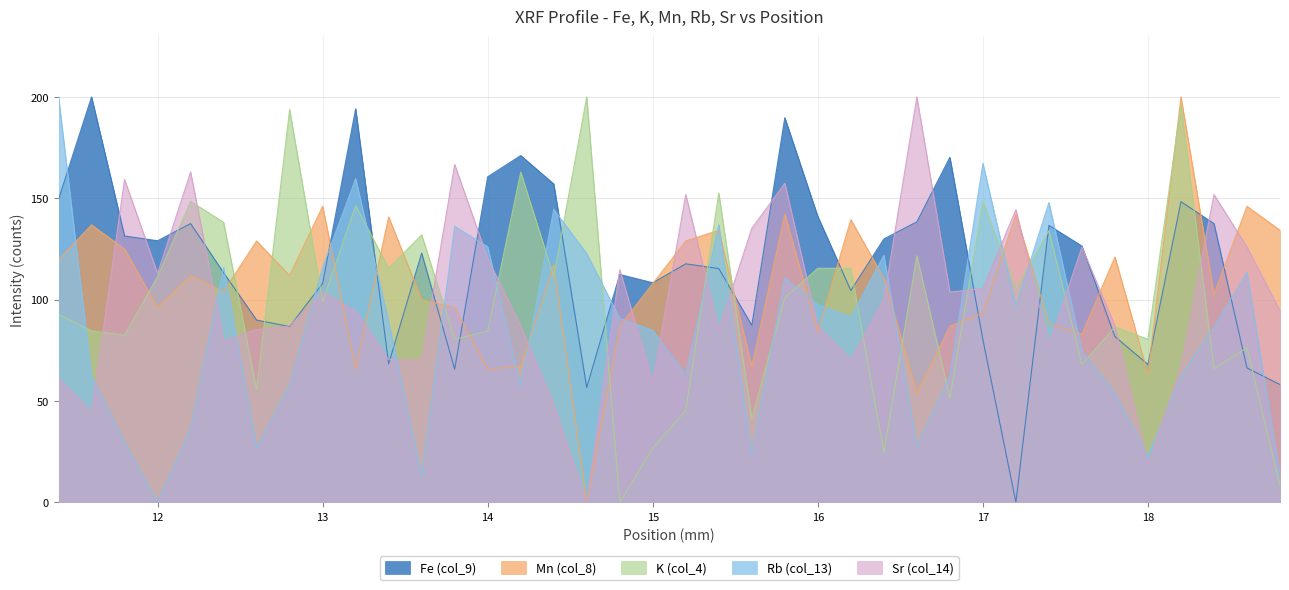

Between 12.2 and 14.6, which series saw the biggest shift?

Sr (col_14)